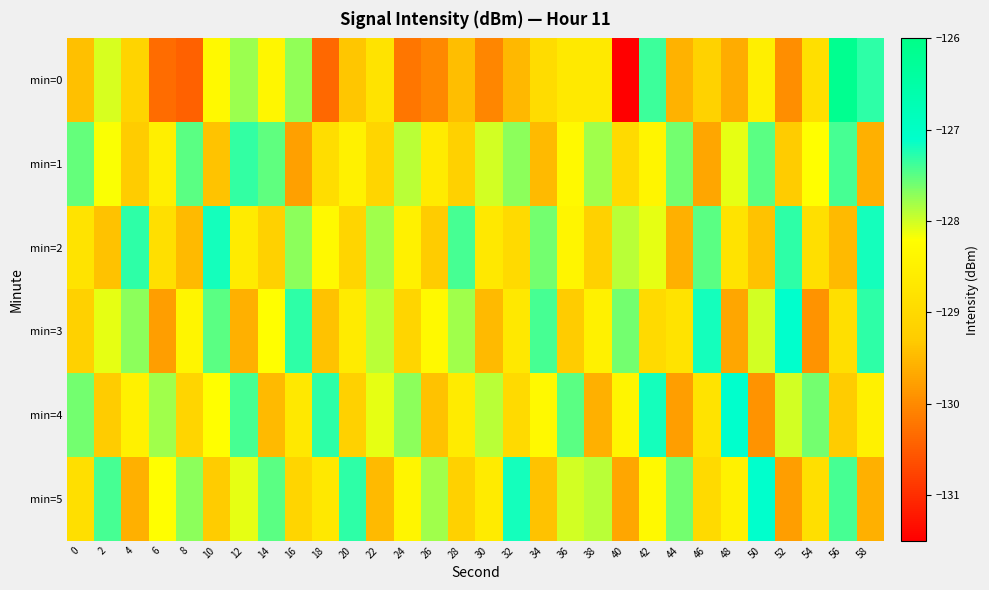

What is the greatest value displayed?

-126.1